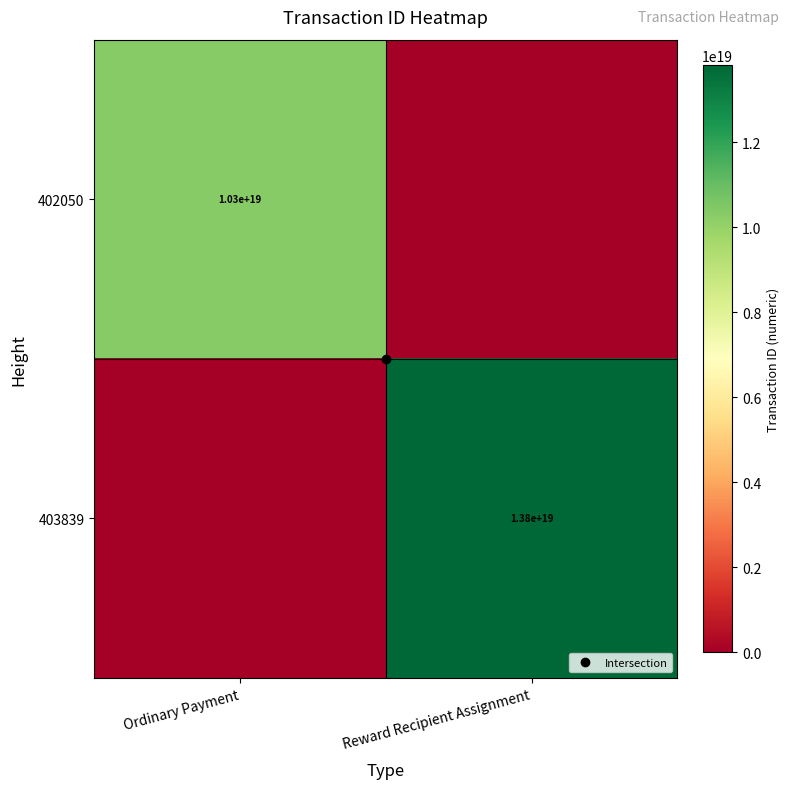

Which series has the widest spread of values?

403839